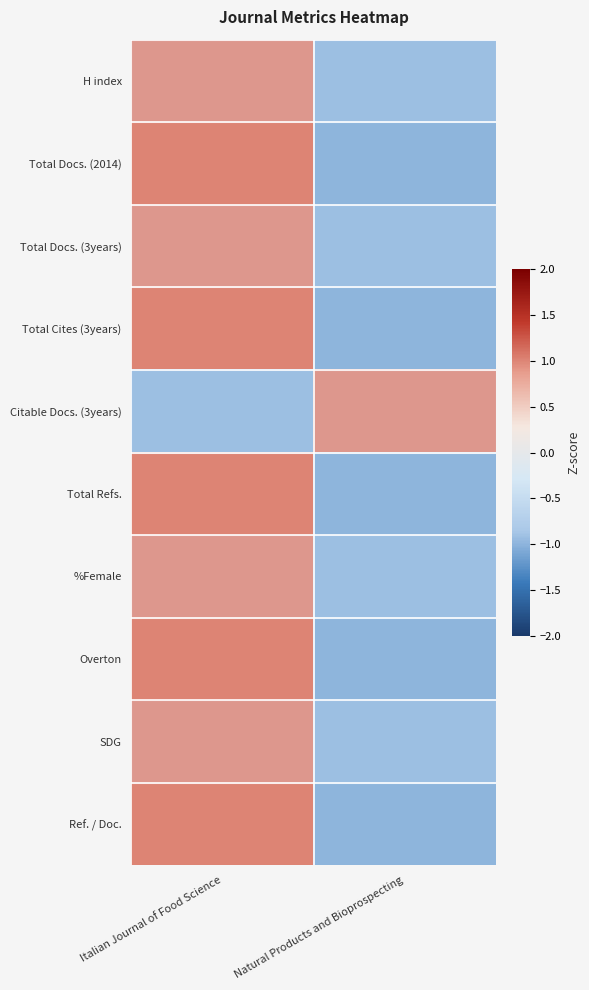

Which series has the widest spread of values?

H index